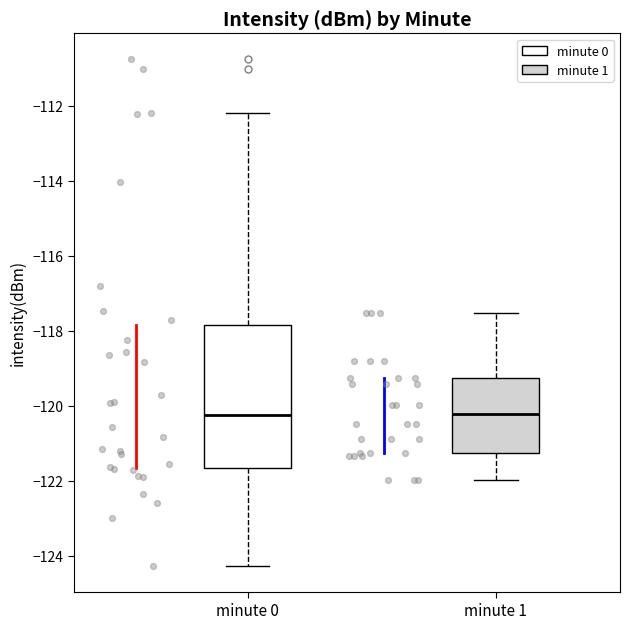

Reading left to right, read every box against the y-axis: the position of its median line, the range the box covers, and the ends of its whiskers. The values are not printed on the chart, so give them approximately, as read against the axis.

minute 0: median -120.2, box -121.6 to -117.8, whiskers -124.2 to -112.2
minute 1: median -120.2, box -121.2 to -119.2, whiskers -122.0 to -117.6